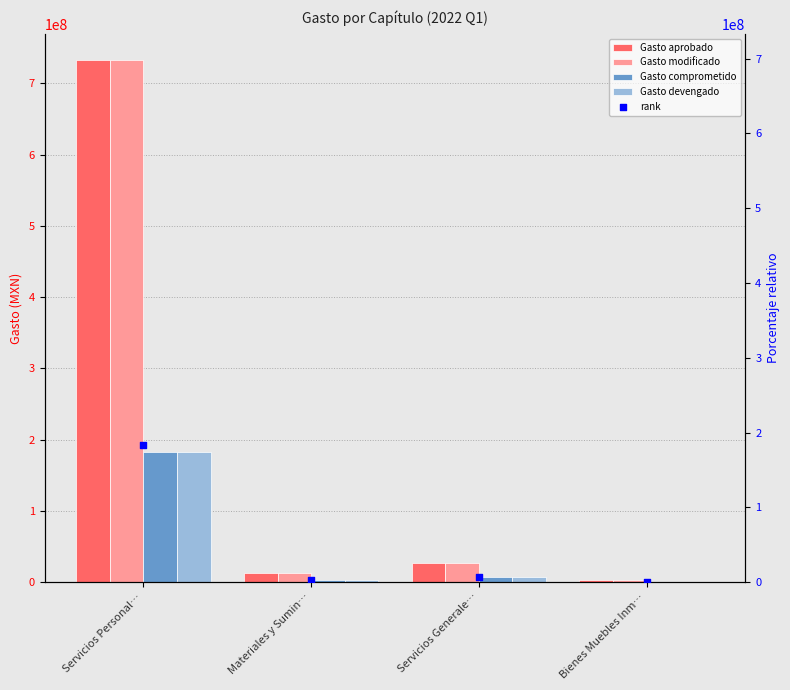

What are all the series names shown in the legend?

Gasto aprobado, Gasto modificado, Gasto comprometido, Gasto devengado, rank